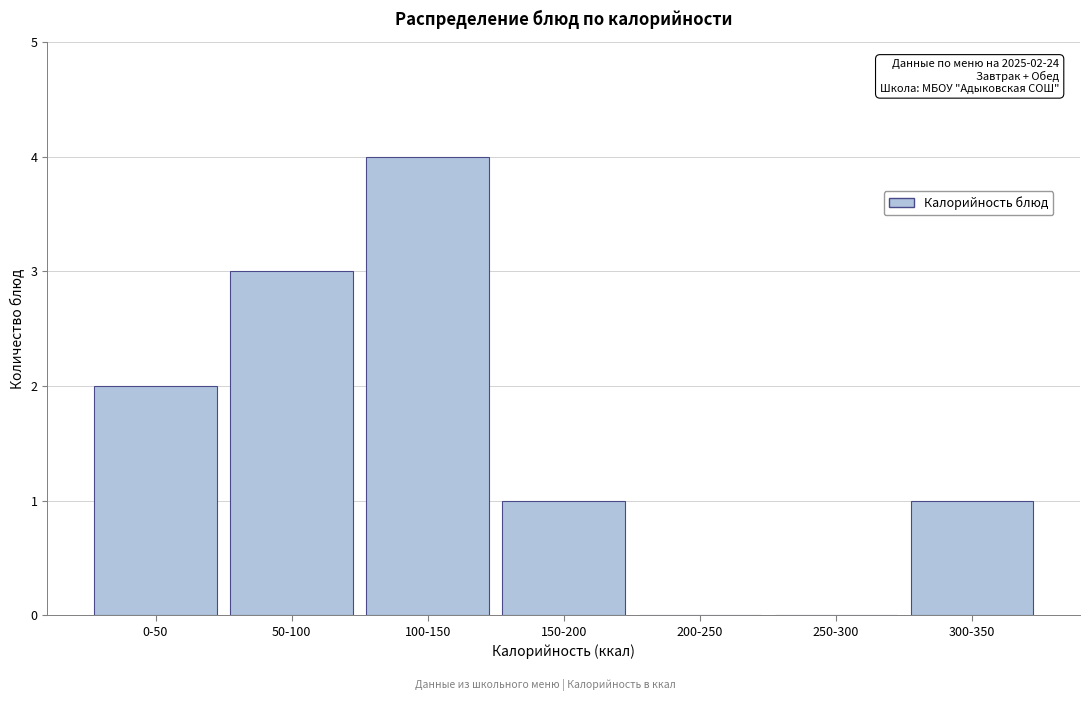

Reading left to right, transcribe all the data shown in this chart.

0-50=2	50-100=3	100-150=4	150-200=1	200-250=0	250-300=0	300-350=1